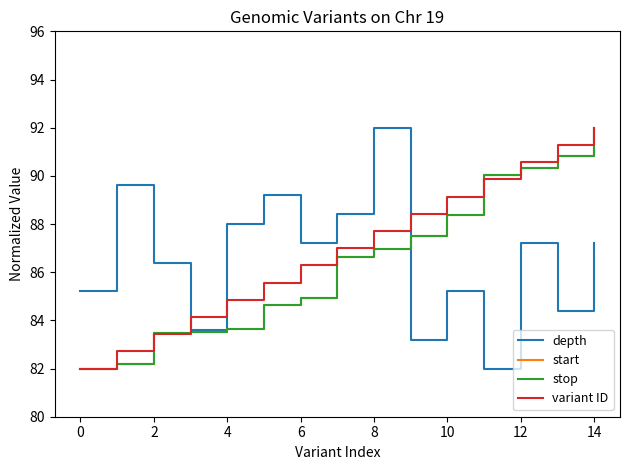

Does the chart display data point markers on the line(s)?

No